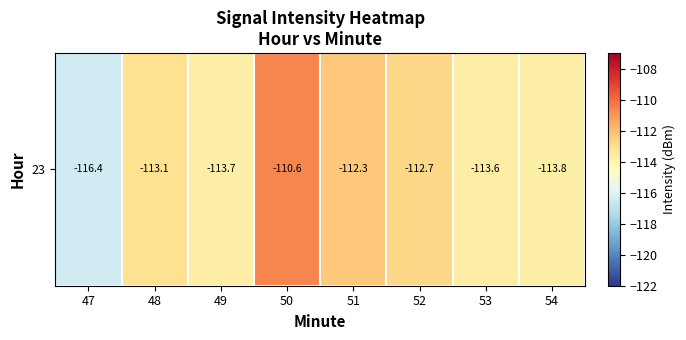

What is the difference between the maximum and second lowest values?

3.1